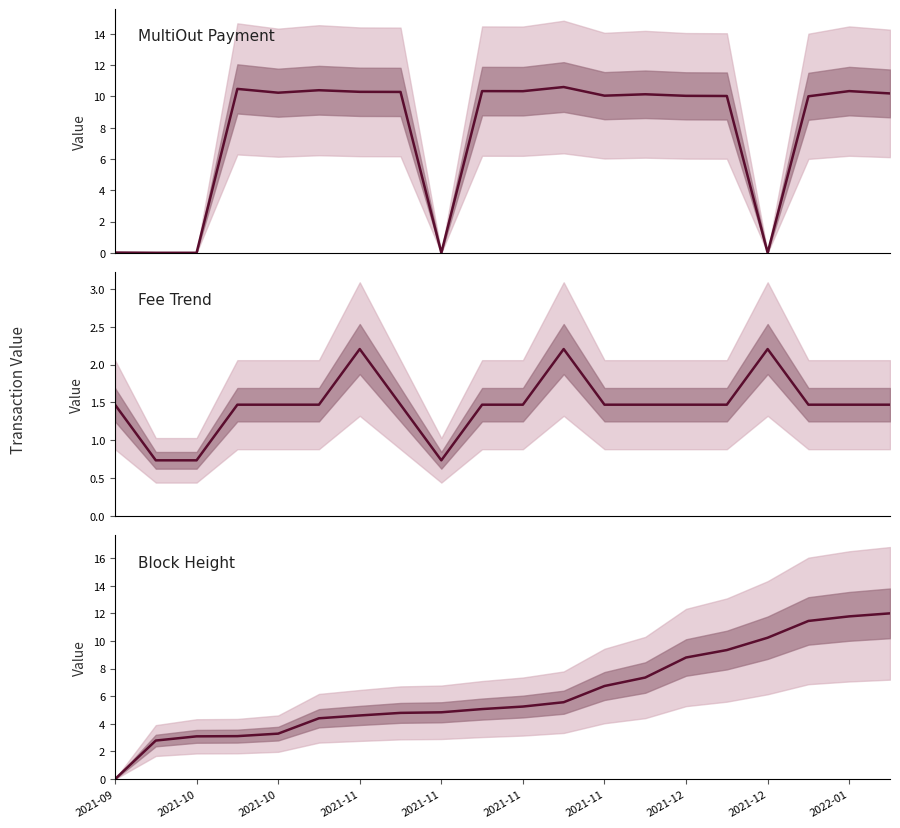

In Fee Trend, how many points are higher than both neighbors (excluding endpoints)?

3